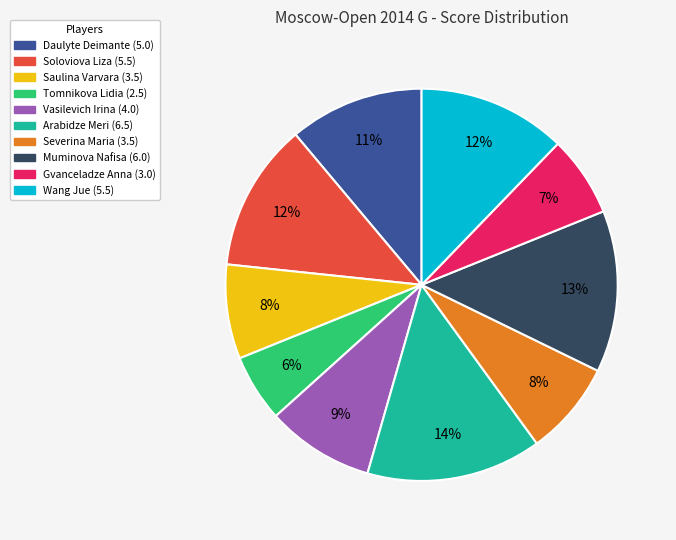

Between Wang Jue and Gvanceladze Anna, which is larger?

Wang Jue